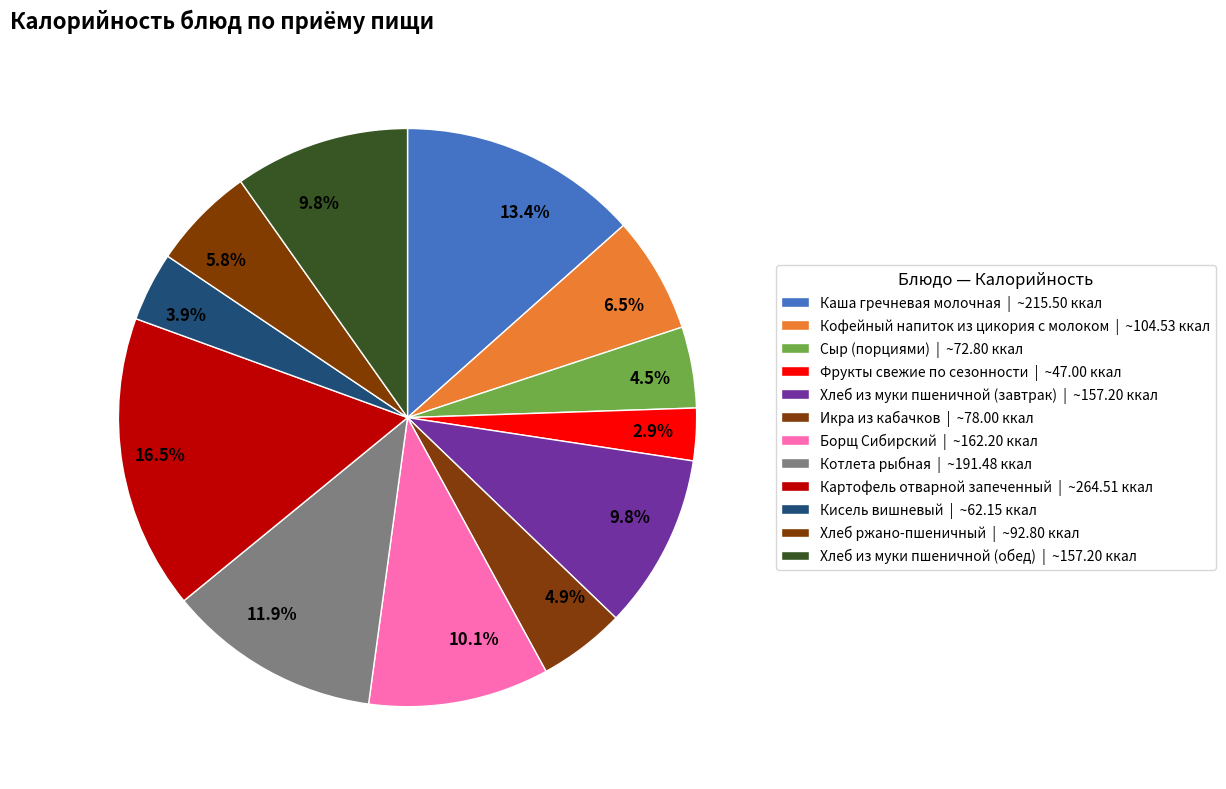

How many segments does this pie chart have?

12